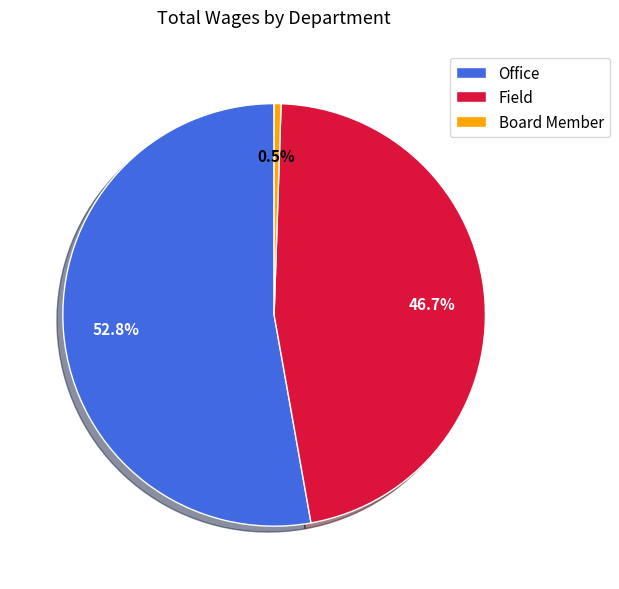

Does Board Member represent more than half of the total?

No